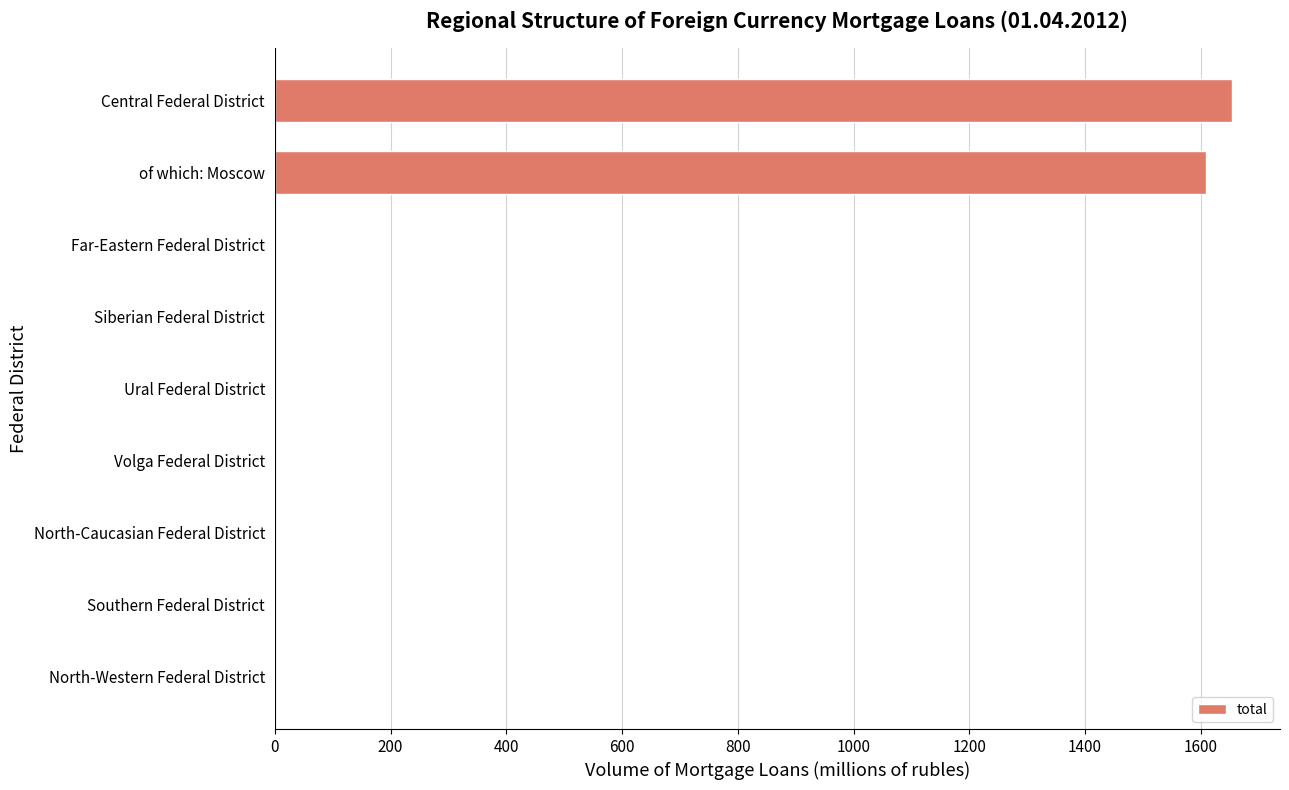

Reading top to bottom, extract all data points from this chart.

Central Federal District=1654	of which: Moscow=1609	Far-Eastern Federal District=0	Siberian Federal District=0	Ural Federal District=0	Volga Federal District=0	North-Caucasian Federal District=0	Southern Federal District=0	North-Western Federal District=0